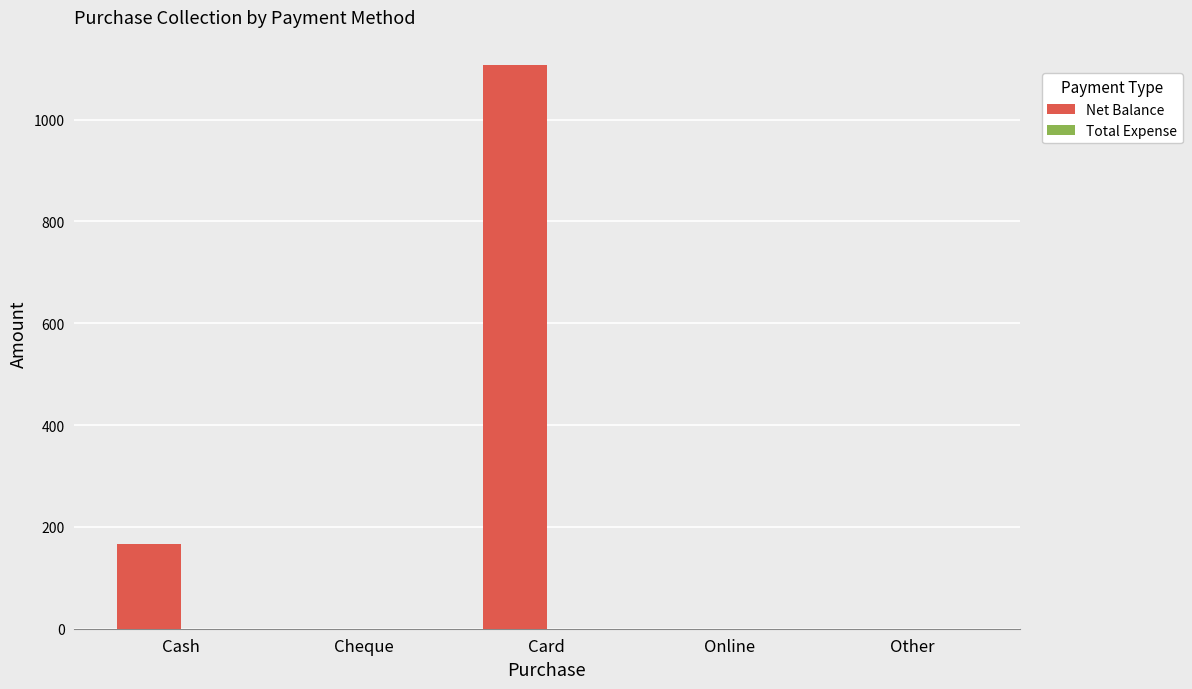

Which has a higher value, Cash or Card?

Card